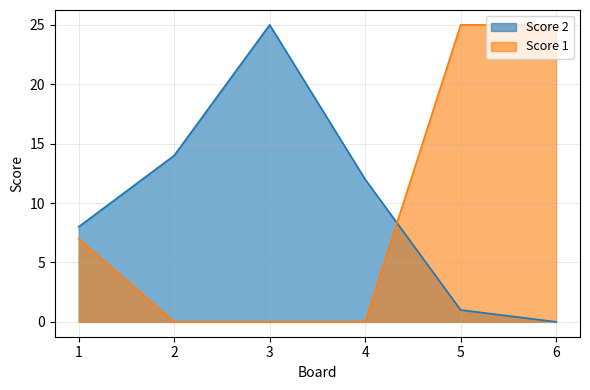

Reading left to right, list all the values displayed in this chart.

Score 2: 1=8	2=14	3=25	4=12	5=1	6=0
Score 1: 1=7	2=0	3=0	4=0	5=25	6=25